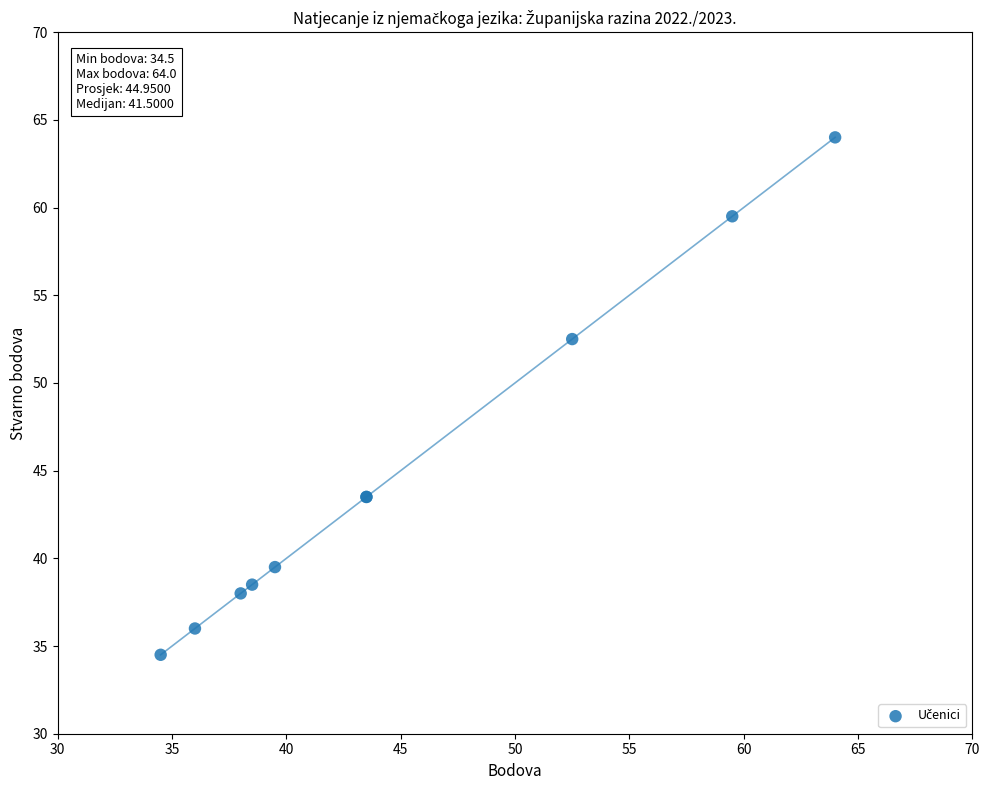

What Y value in the scatter plot is closest to 49?

52.5